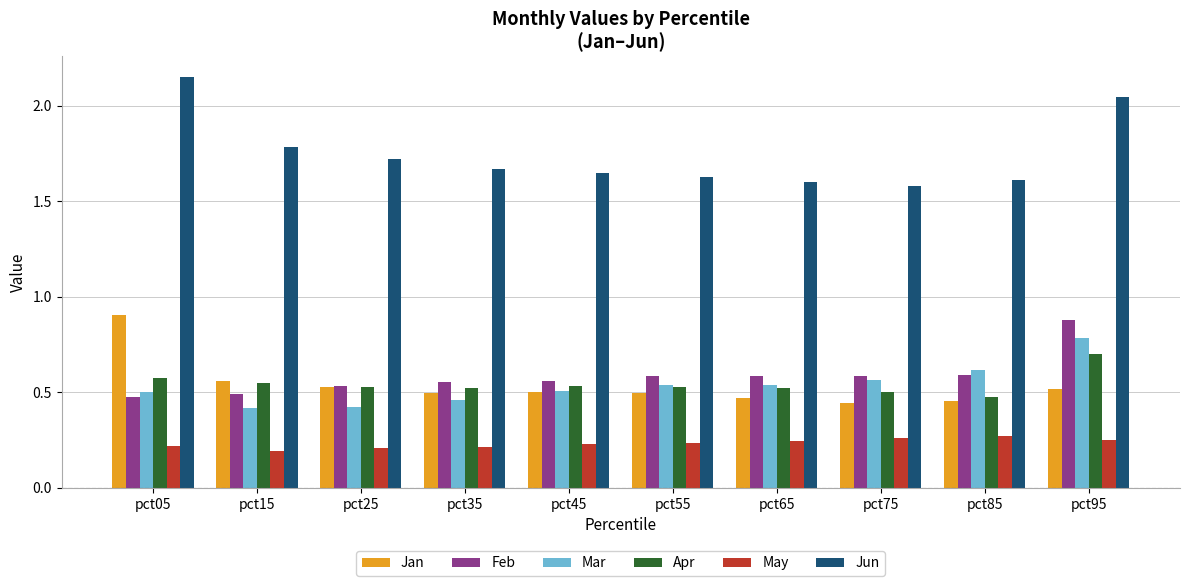

True or false: Jun has a value of 1.6 at pct55.

True